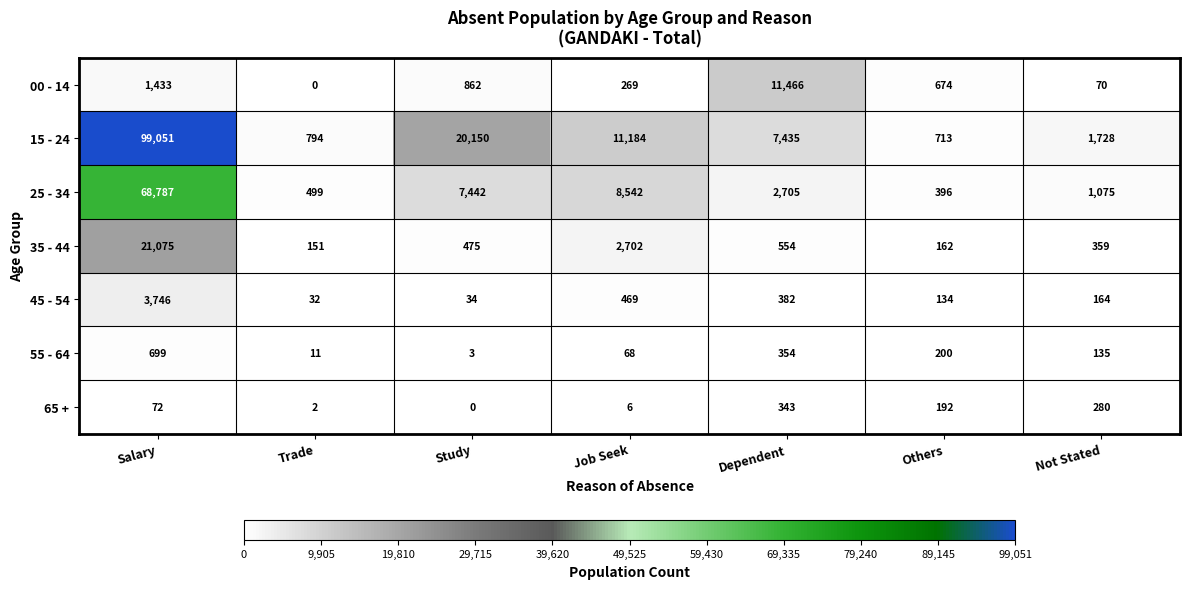

Rank the series by their maximum value, from lowest to highest.

65 +, 55 - 64, 45 - 54, 00 - 14, 35 - 44, 25 - 34, 15 - 24